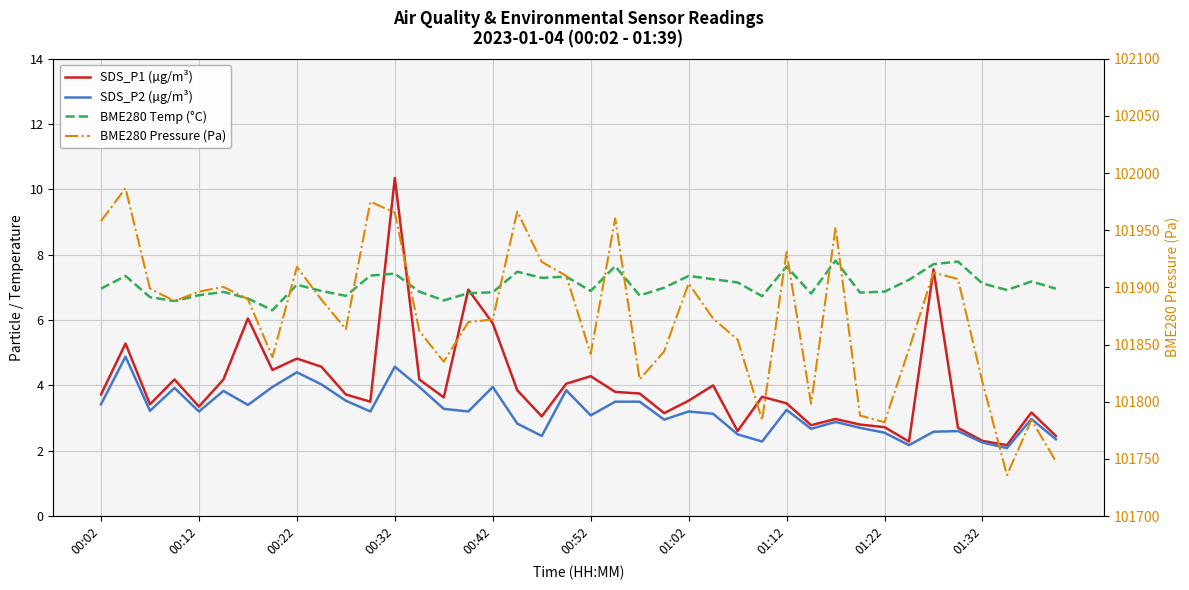

Which series has the largest range (max minus min)?

BME280 Pressure (Pa)